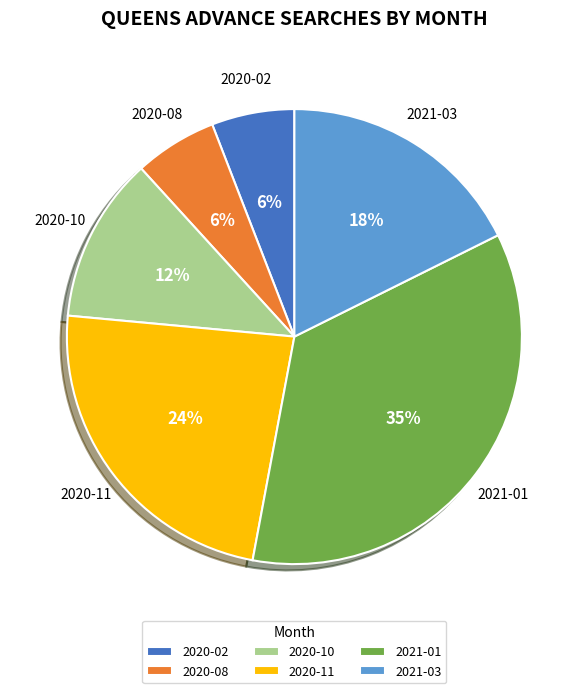

Is it true that 2021-03 is 23% of the pie?

False